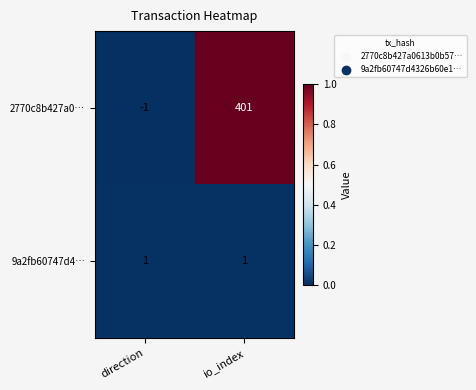

True or false: 9a2fb60747d4… has a value of 1 at io_index.

True